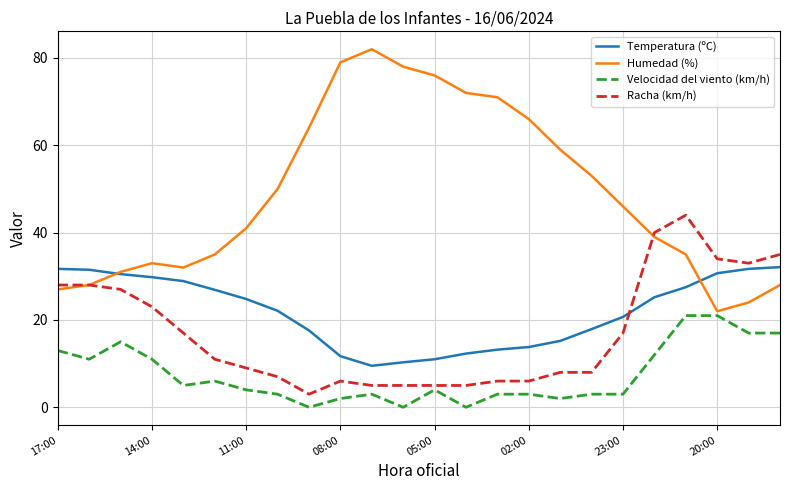

List the series in order of their peak value, lowest first.

Velocidad del viento (km/h), Temperatura (ºC), Racha (km/h), Humedad (%)